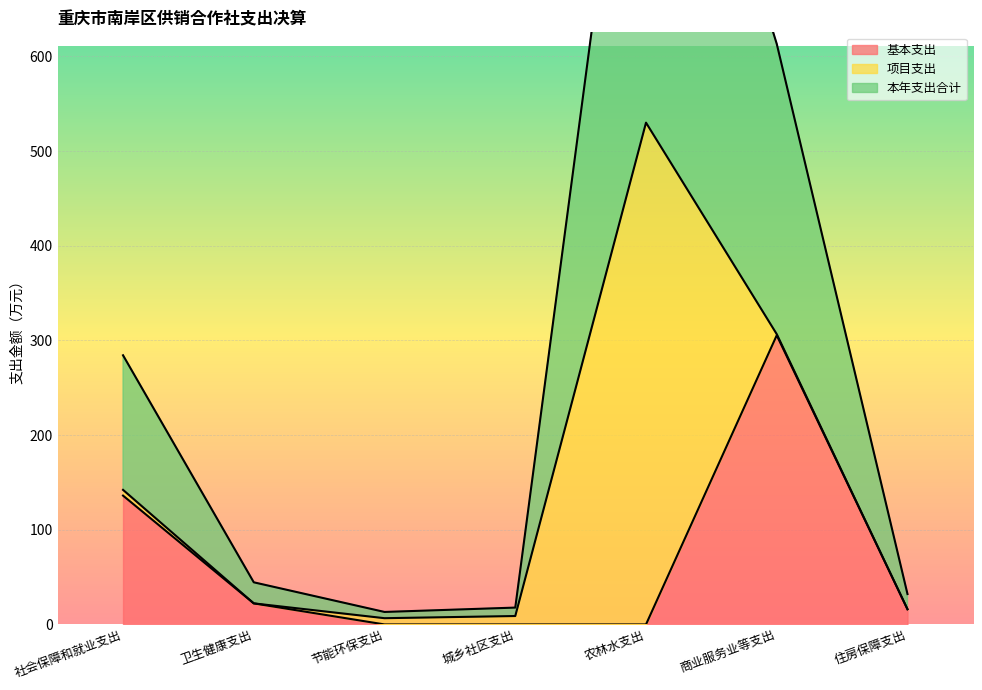

True or false: 本年支出合计 and 基本支出 cross at least once.

False